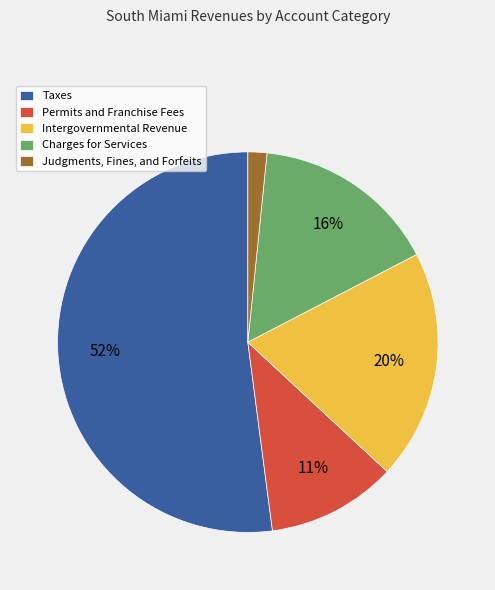

Count the number of slices in the pie.

5